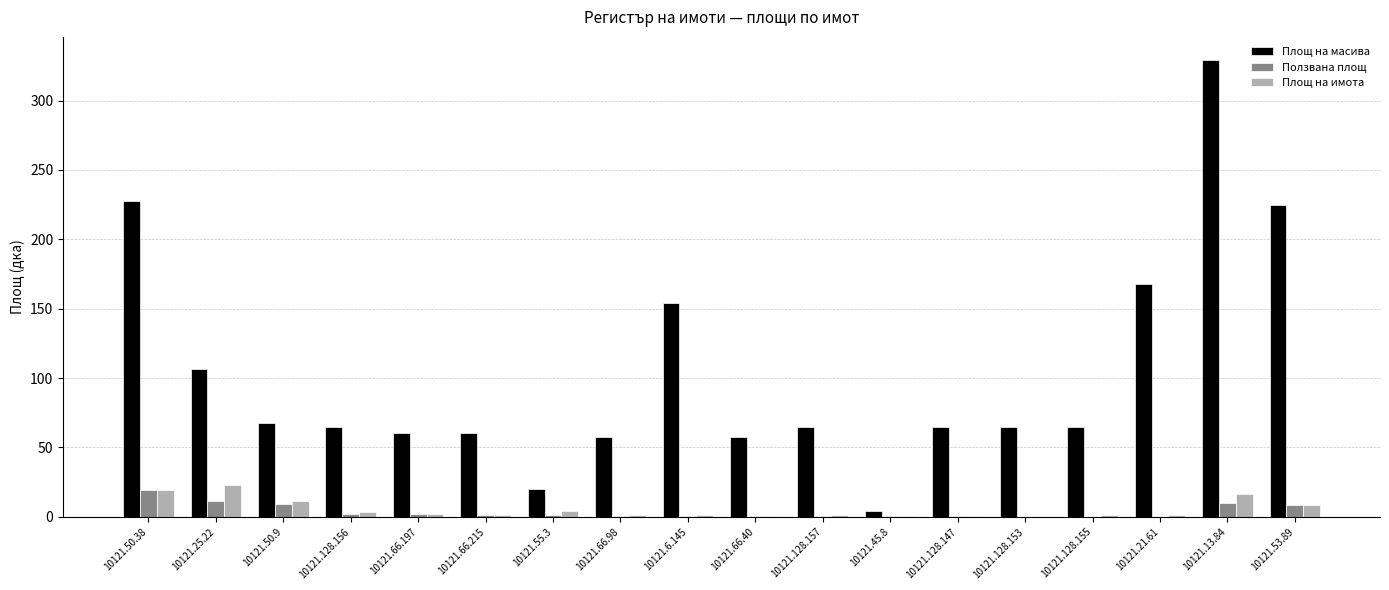

Is it true that Площ на масива equals 279.7 at 10121.21.61?

False